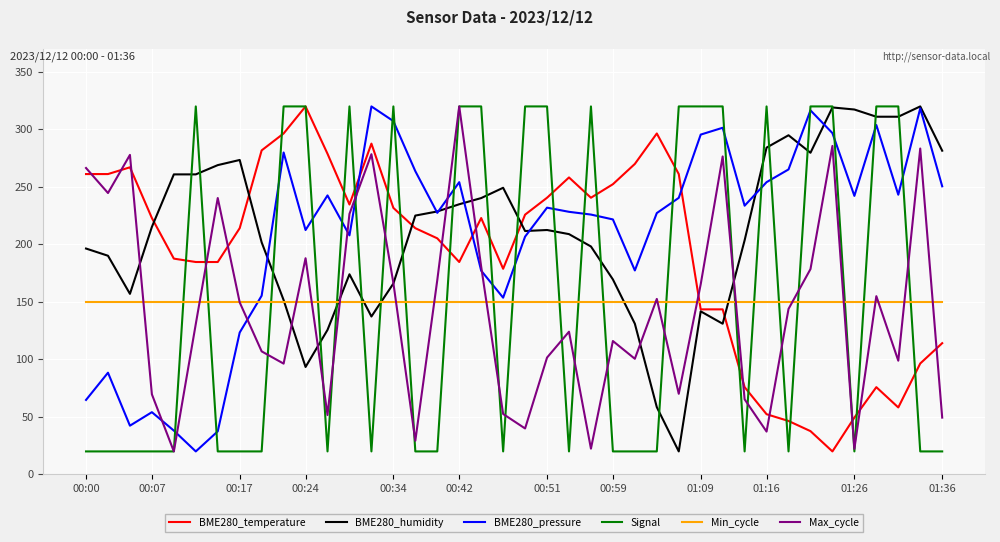

What is the smallest value displayed?

20.0